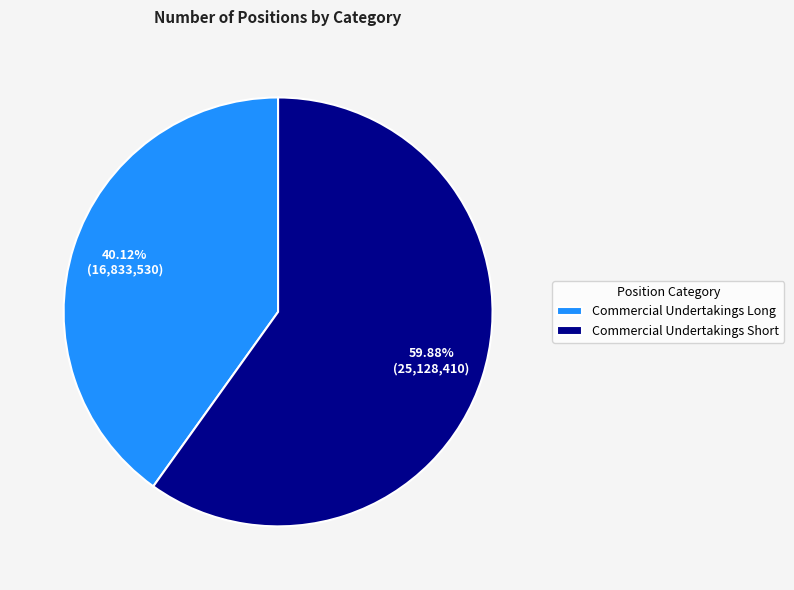

To the nearest percent, what percentage of the pie is Commercial Undertakings Short?

60%